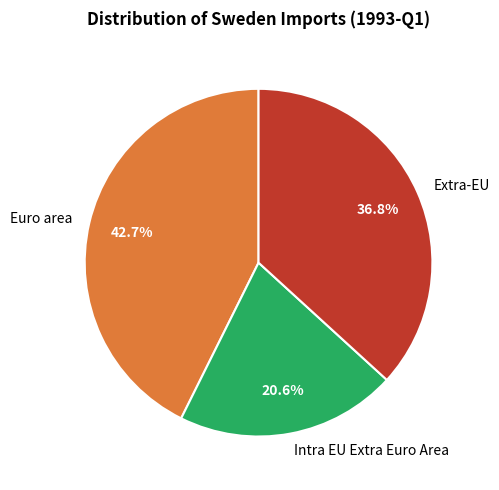

Which has a higher value, Intra EU Extra Euro Area or Euro area?

Euro area